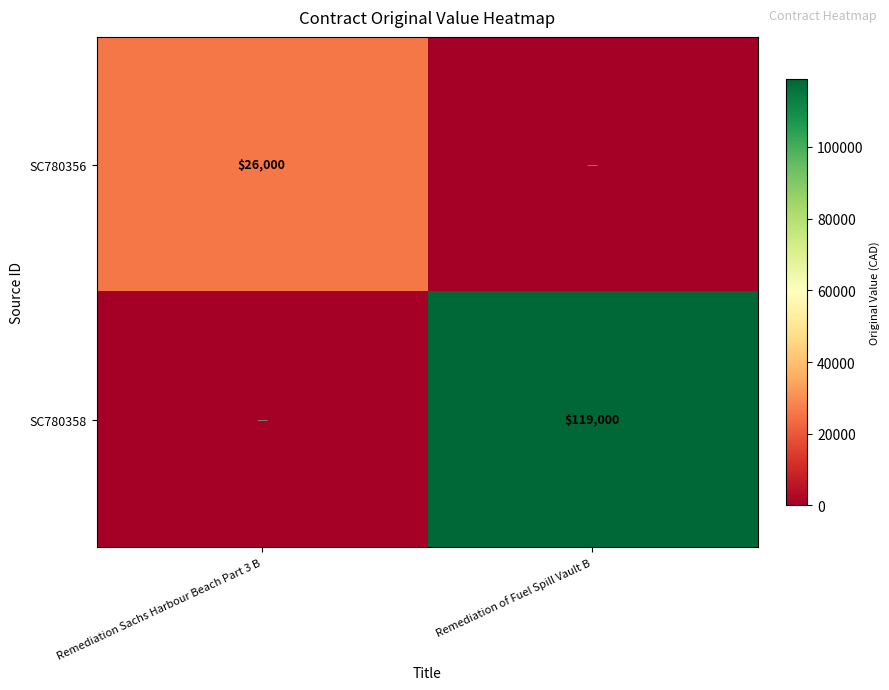

Is the value of SC780358 at Remediation of Fuel Spill Vault B greater than the value of SC780356 at Remediation Sachs Harbour Beach Part 3 B?

Yes